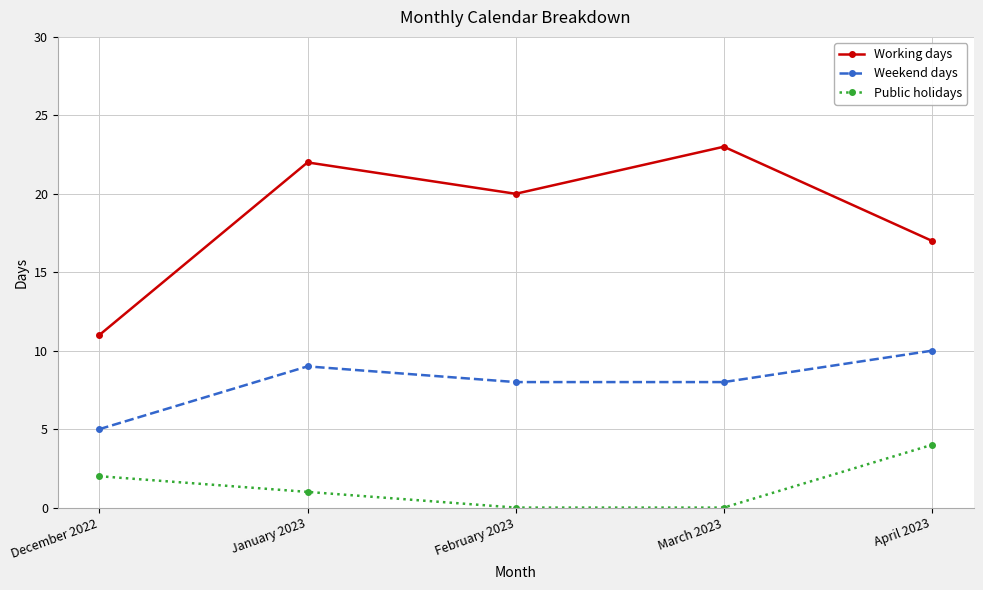

What value does the Weekend days series have at December 2022?

5